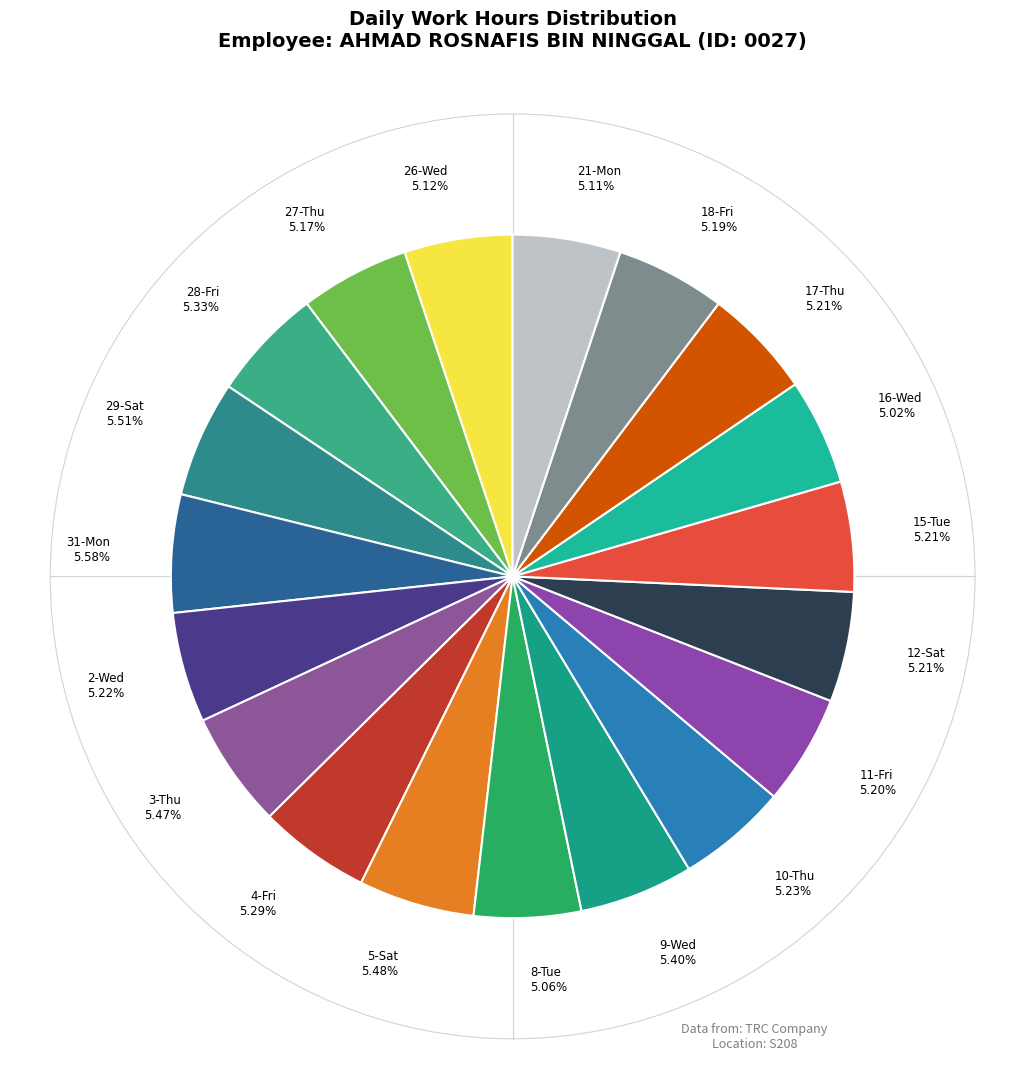

Do 10-Thu 5.23% and 29-Sat 5.51% together represent more than half of the pie?

No